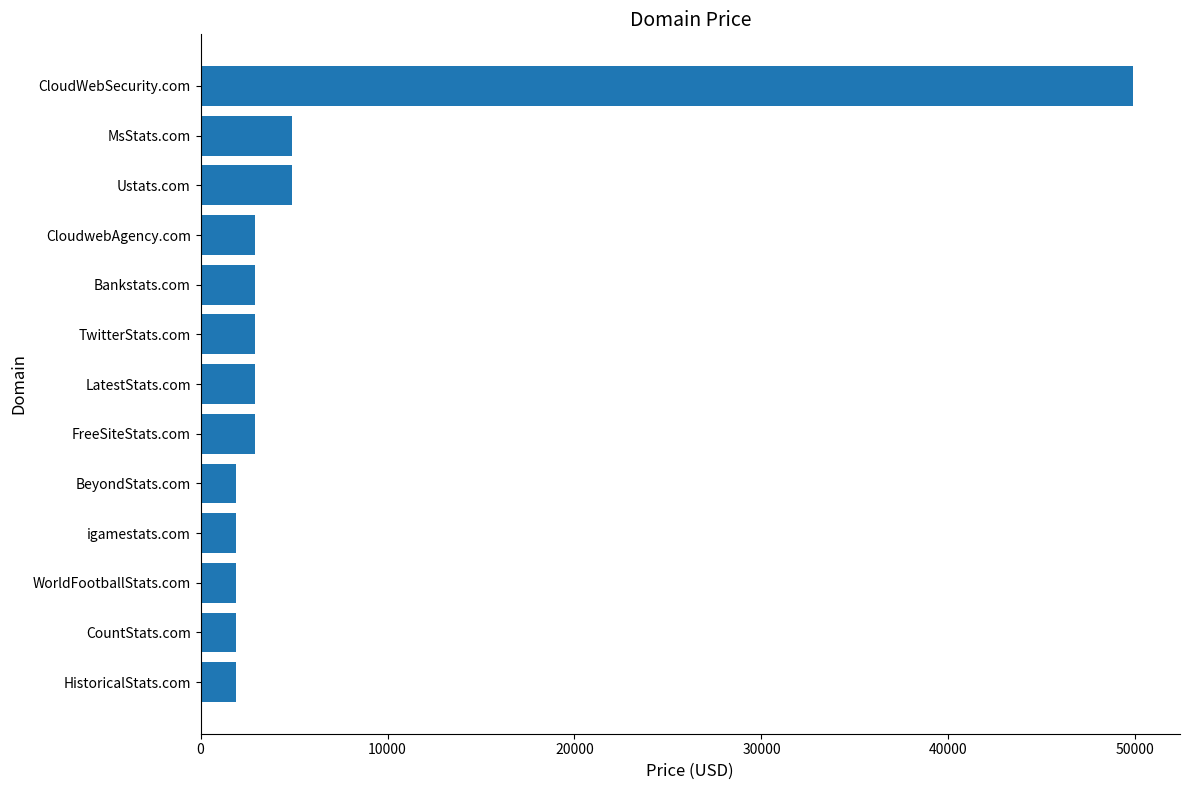

At which category does the chart reach its peak across all series?

CloudWebSecurity.com